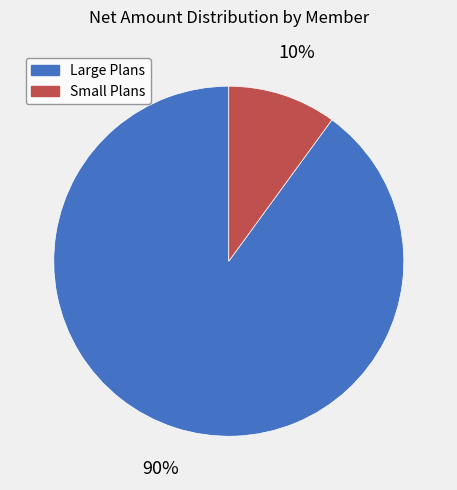

How many segments does this pie chart have?

2